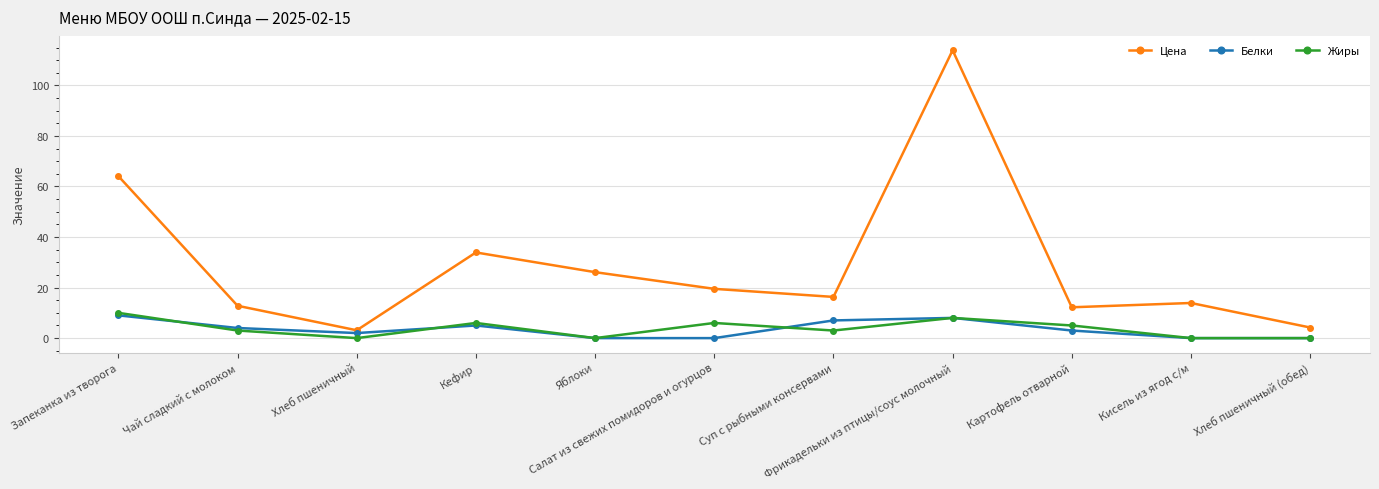

What is the value of the Цена point at the 6th from the left?

19.5